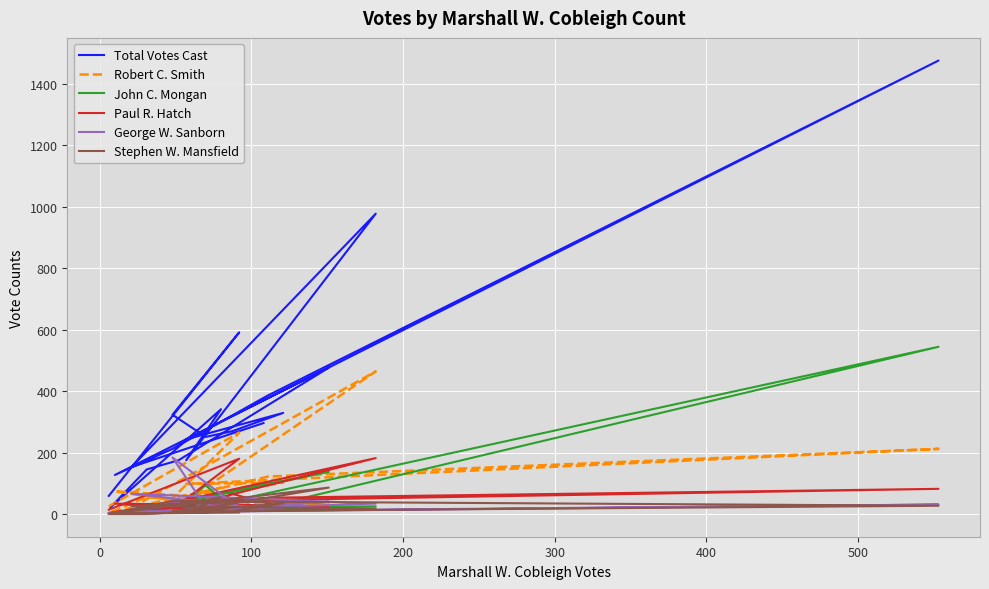

At which category does George W. Sanborn reach its first local peak?

100